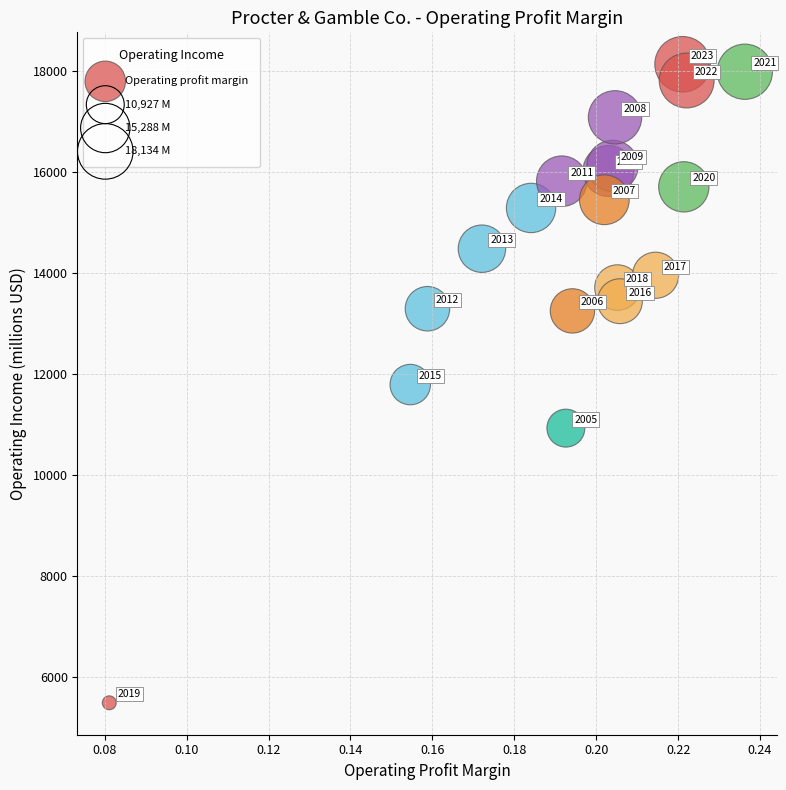

What Y value in the scatter plot is closest to 11810?

11790